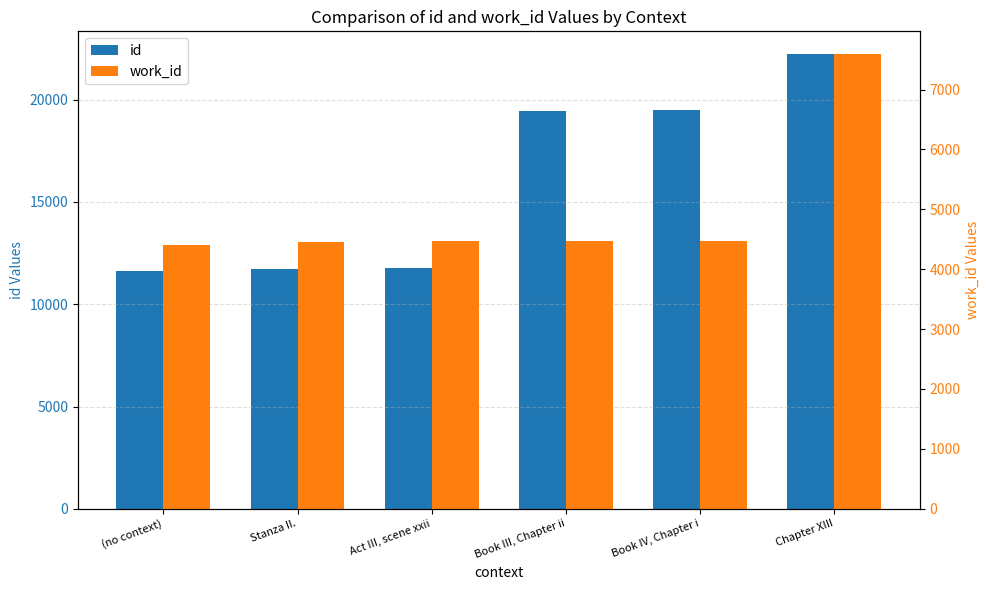

The id series shows 19470.5 at Book III, Chapter ii. True or false?

True